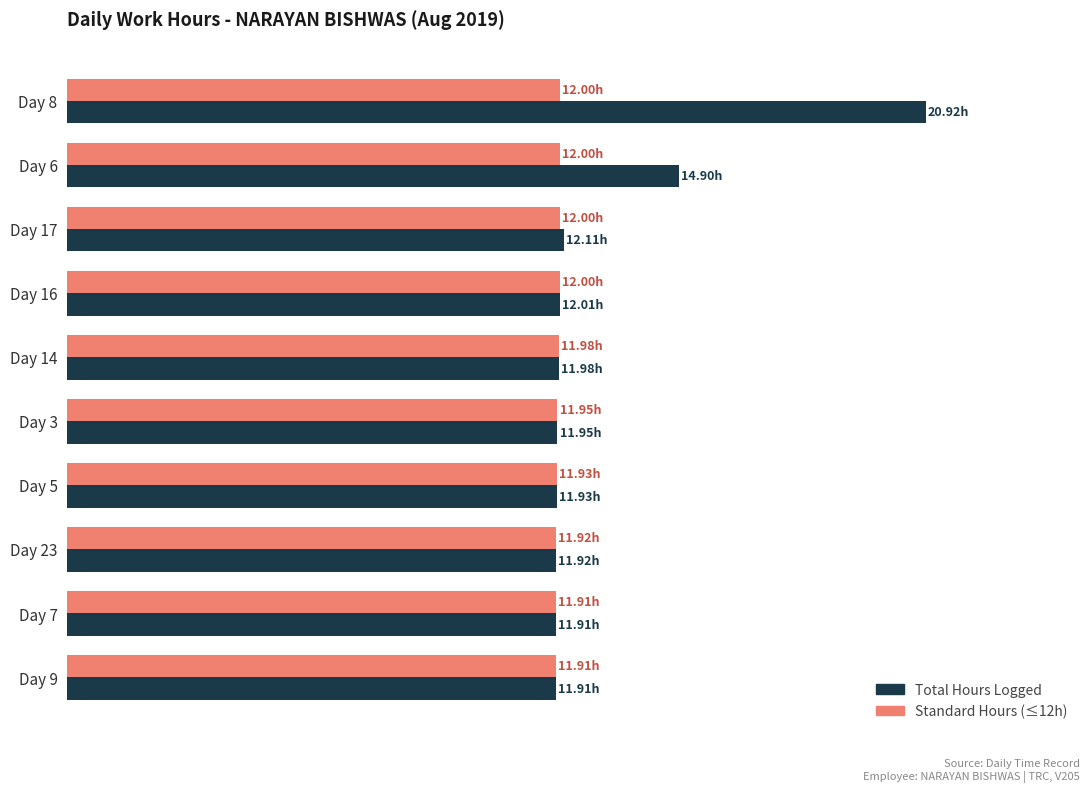

What are all the series names shown in the legend?

Total Hours Logged, Standard Hours (≤12h)